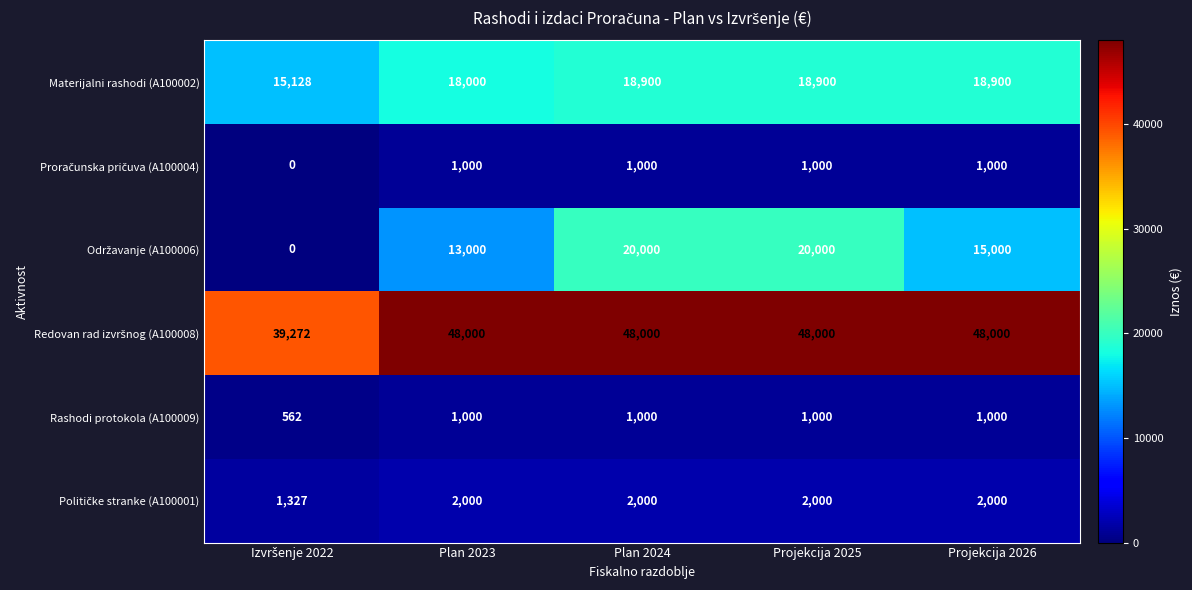

The value of Rashodi protokola (A100009) at Plan 2023 is 1636. True or false?

False